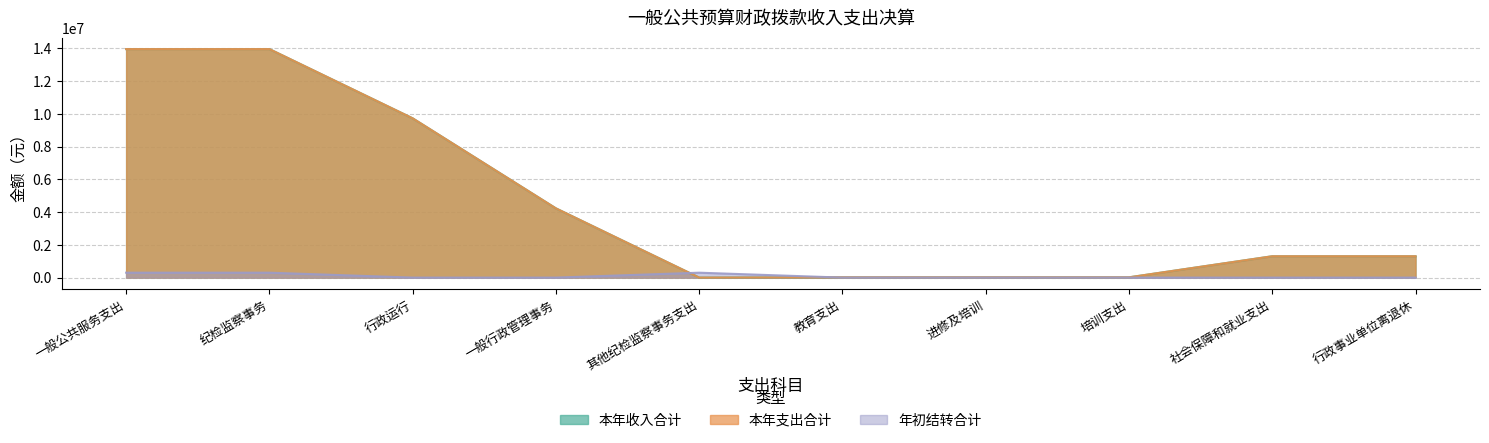

Reading left to right, transcribe all the data shown in this chart.

本年收入合计: 13957438.9	13957438.9	9728864.6	4228574.3	0.0	16227.5	16227.5	16227.5	1304250.7	1304250.7
本年支出合计: 13957438.9	13957438.9	9728864.6	4228574.3	0.0	16227.5	16227.5	16227.5	1304250.7	1304250.7
年初结转合计: 300000.0	300000.0	0.0	0.0	300000.0	0.0	0.0	0.0	0.0	0.0